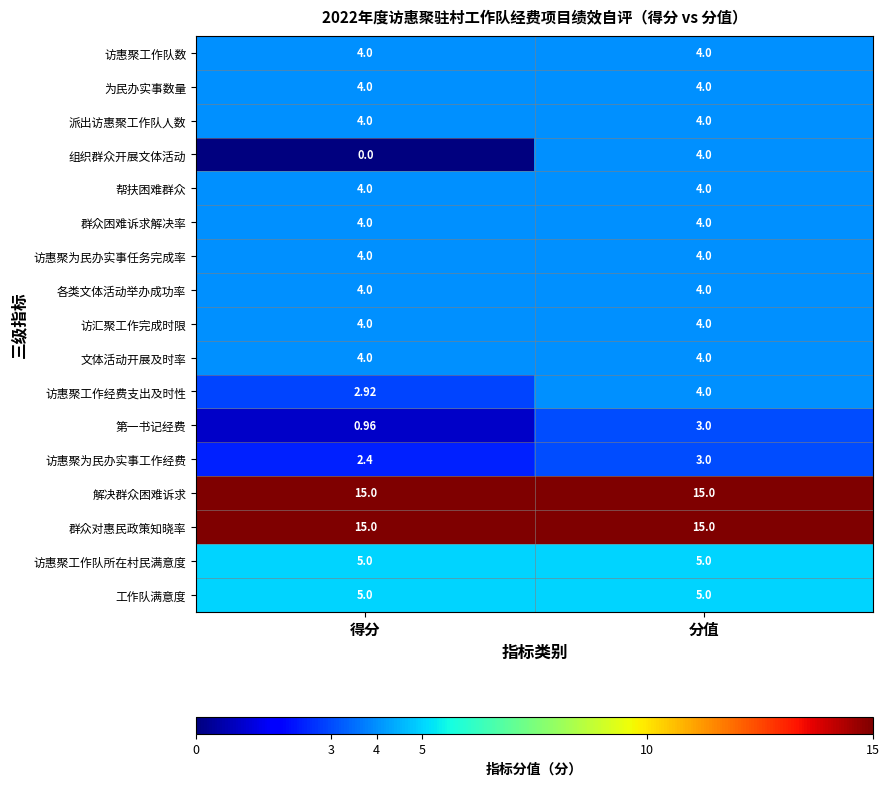

Which category has the lowest value across all series?

得分